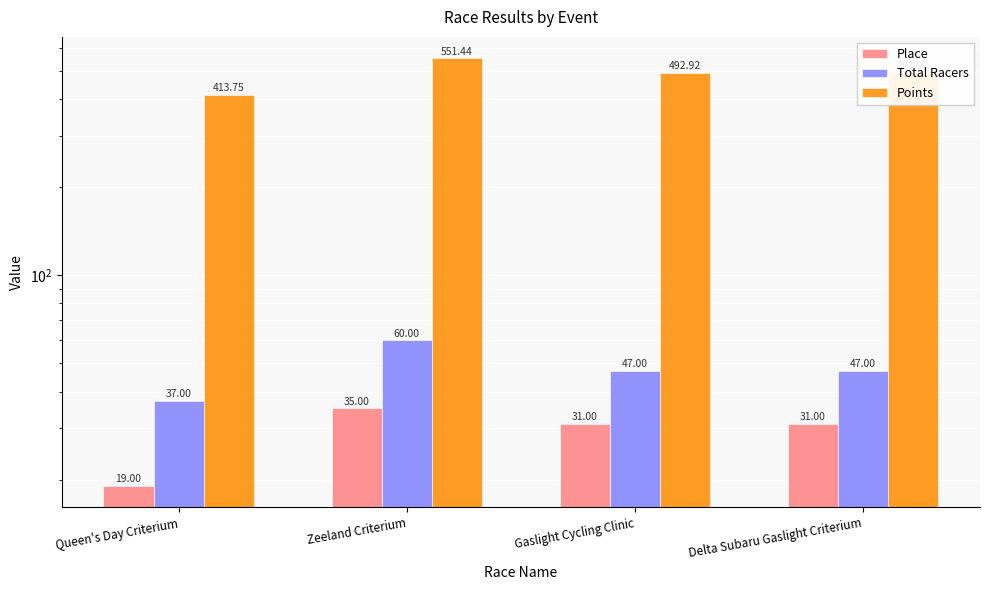

What is the label of the 4th bar from the left?

Delta Subaru Gaslight Criterium